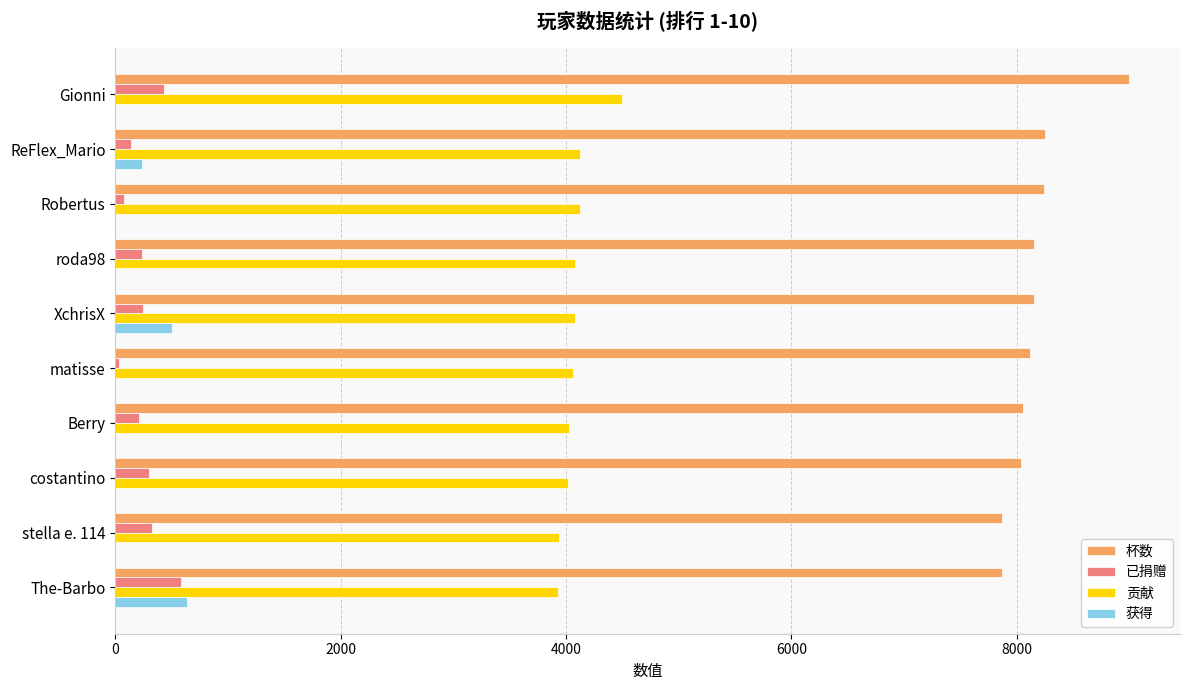

What is the sum of all 已捐赠 values?

2592